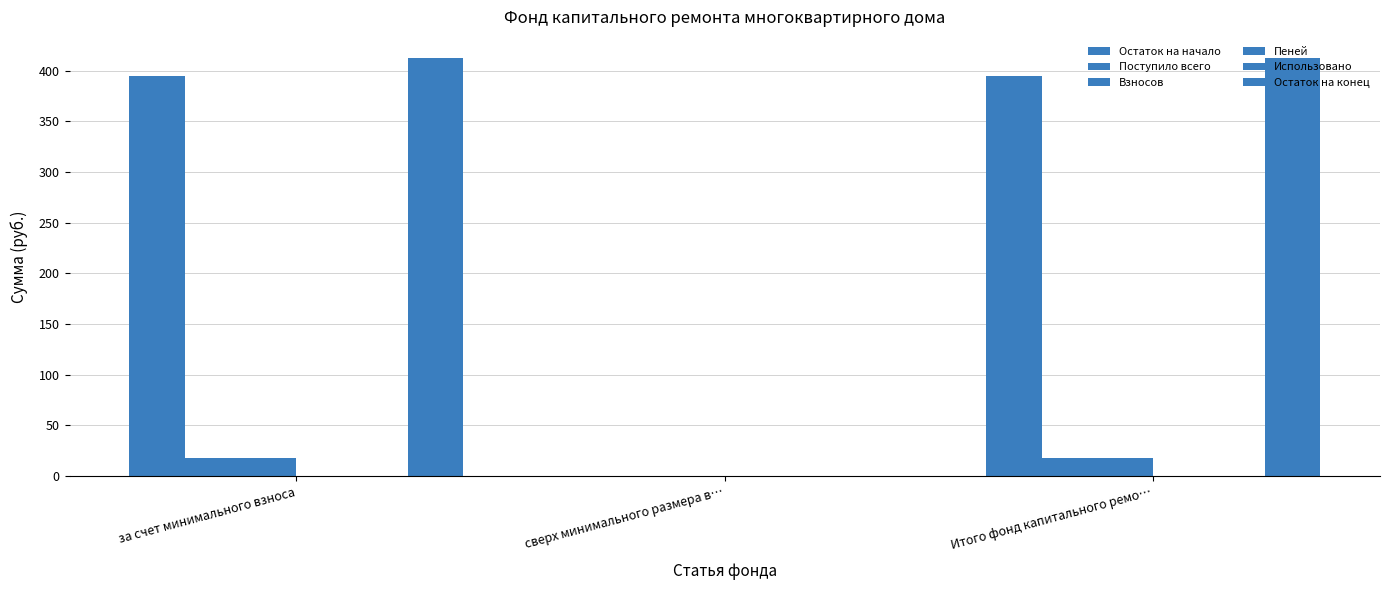

How many distinct data groups are displayed?

5